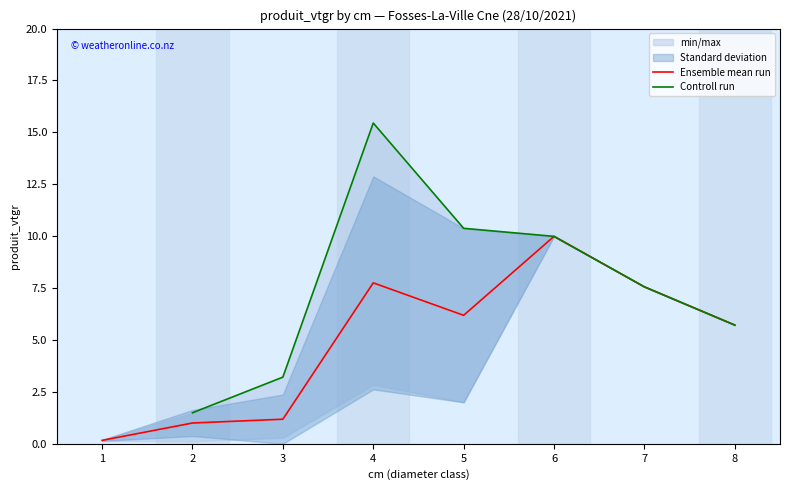

Is the value of Ensemble mean run at 3 greater than the value of Controll run at 2?

No